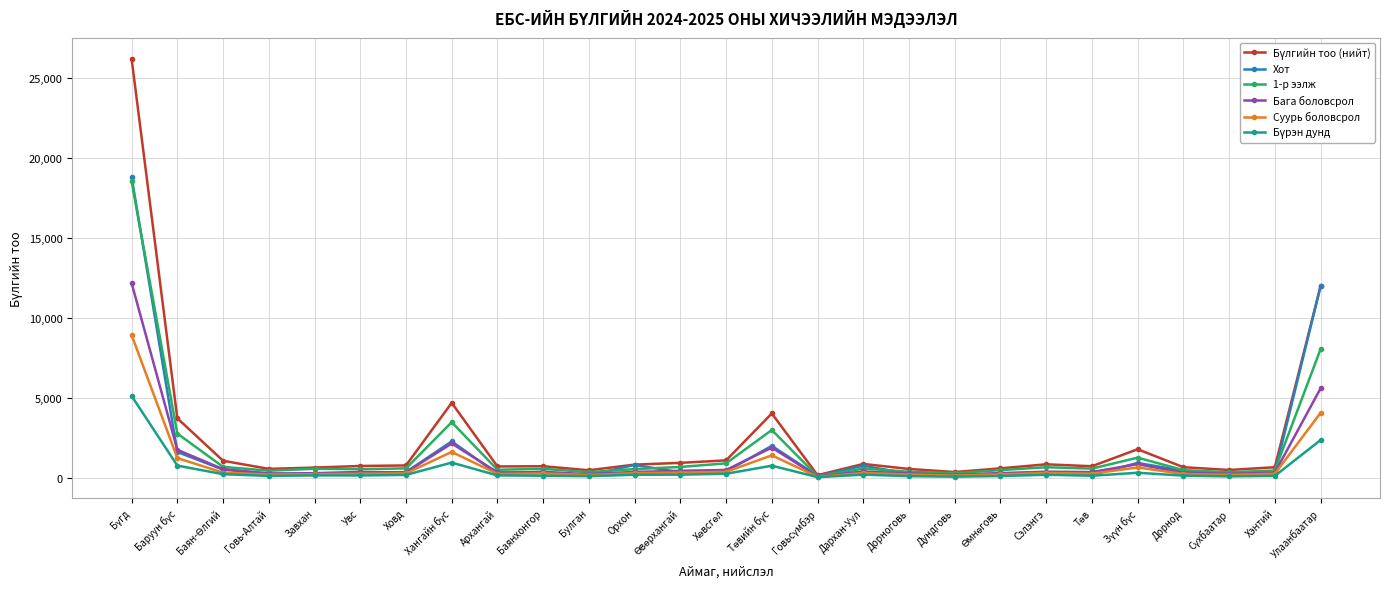

True or false: 1-р ээлж has more than 1 interior local peaks.

True